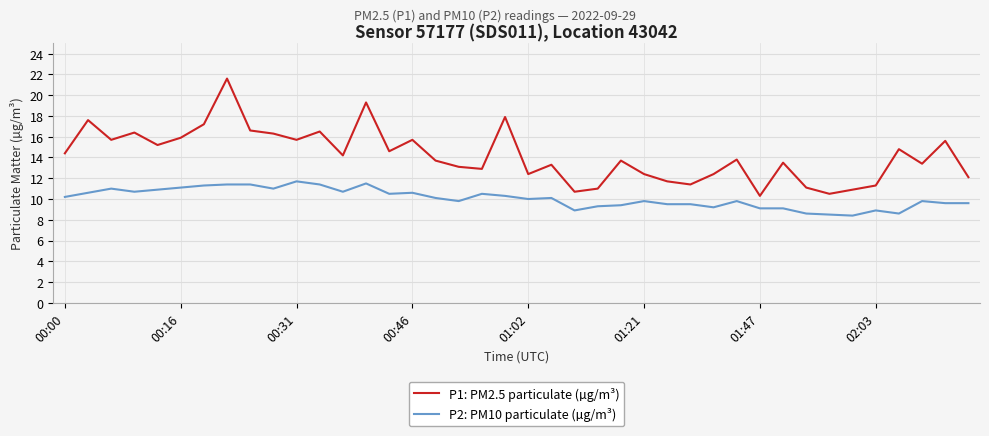

Which series has the largest range (max minus min)?

P1: PM2.5 particulate (µg/m³)